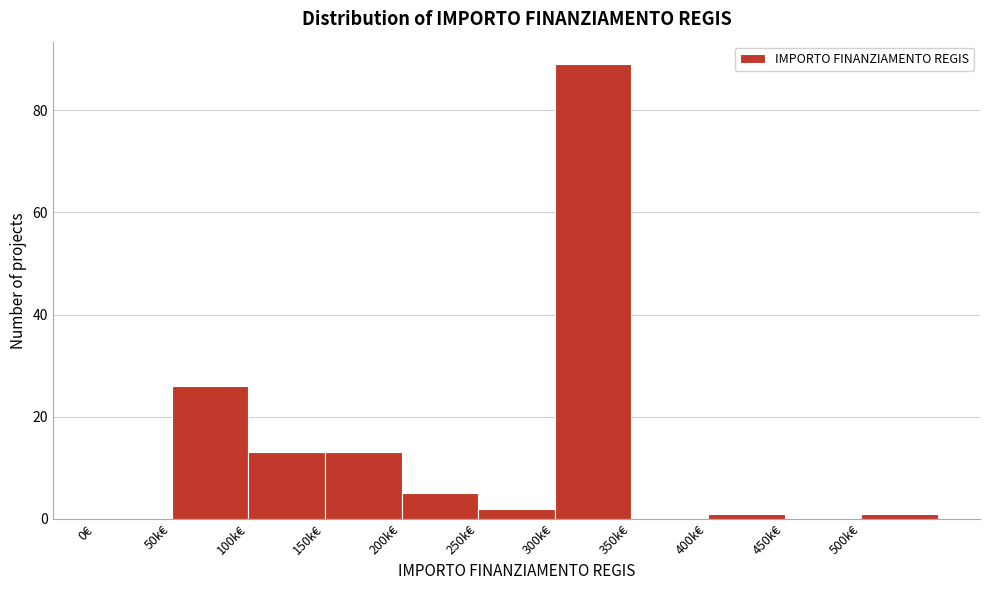

Reading left to right, what are all the values shown in this chart?

0€=0	50k€=26	100k€=13	150k€=13	200k€=5	250k€=2	300k€=89	350k€=0	400k€=1	450k€=0	500k€=1